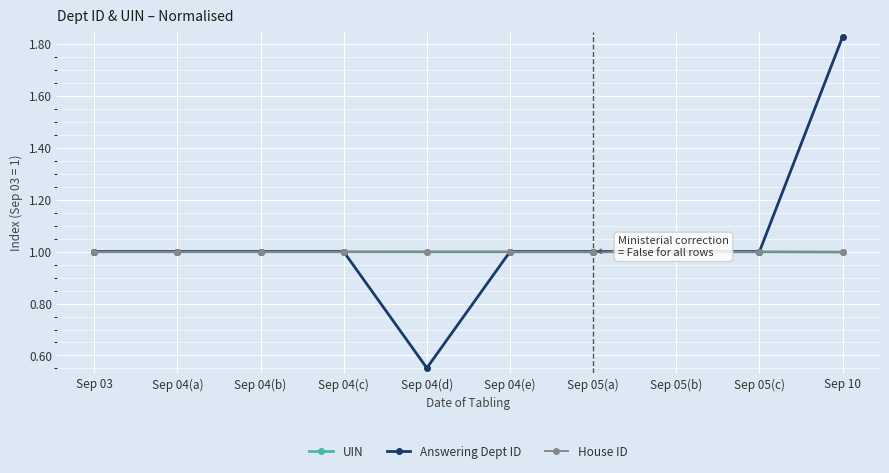

Which category has the highest value in the Answering Dept ID series?

Sep 10